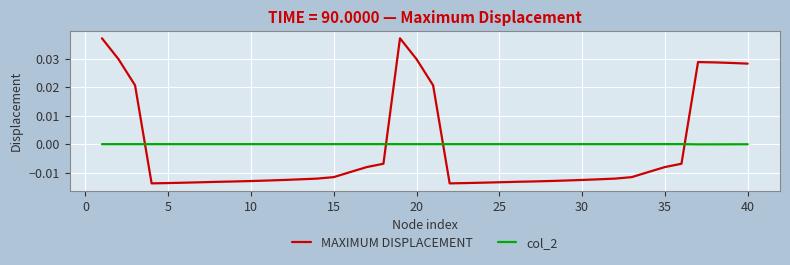

True or false: MAXIMUM DISPLACEMENT and col_2 cross at least once.

True